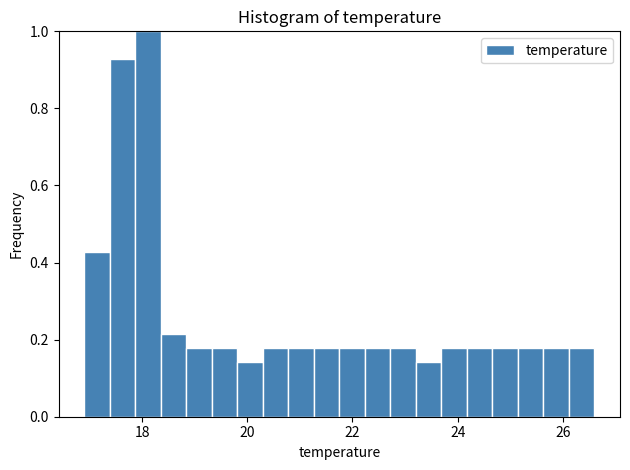

Read against the x-axis, roughly where is the centre of the tallest bar?

18.2